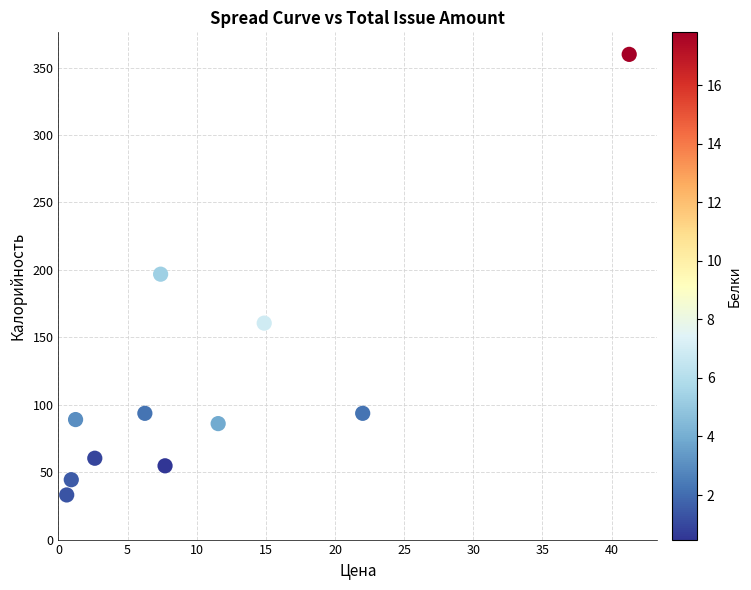

What is the average Y value?

115.6